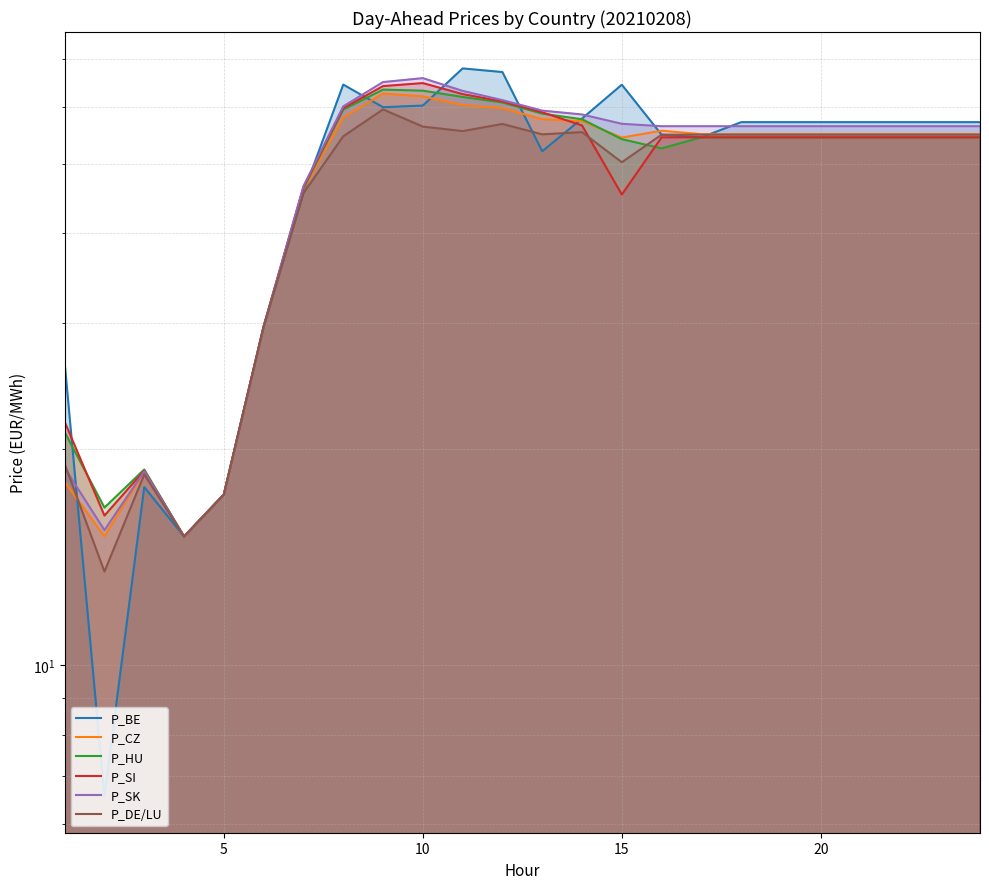

How many series are shown in this chart?

6